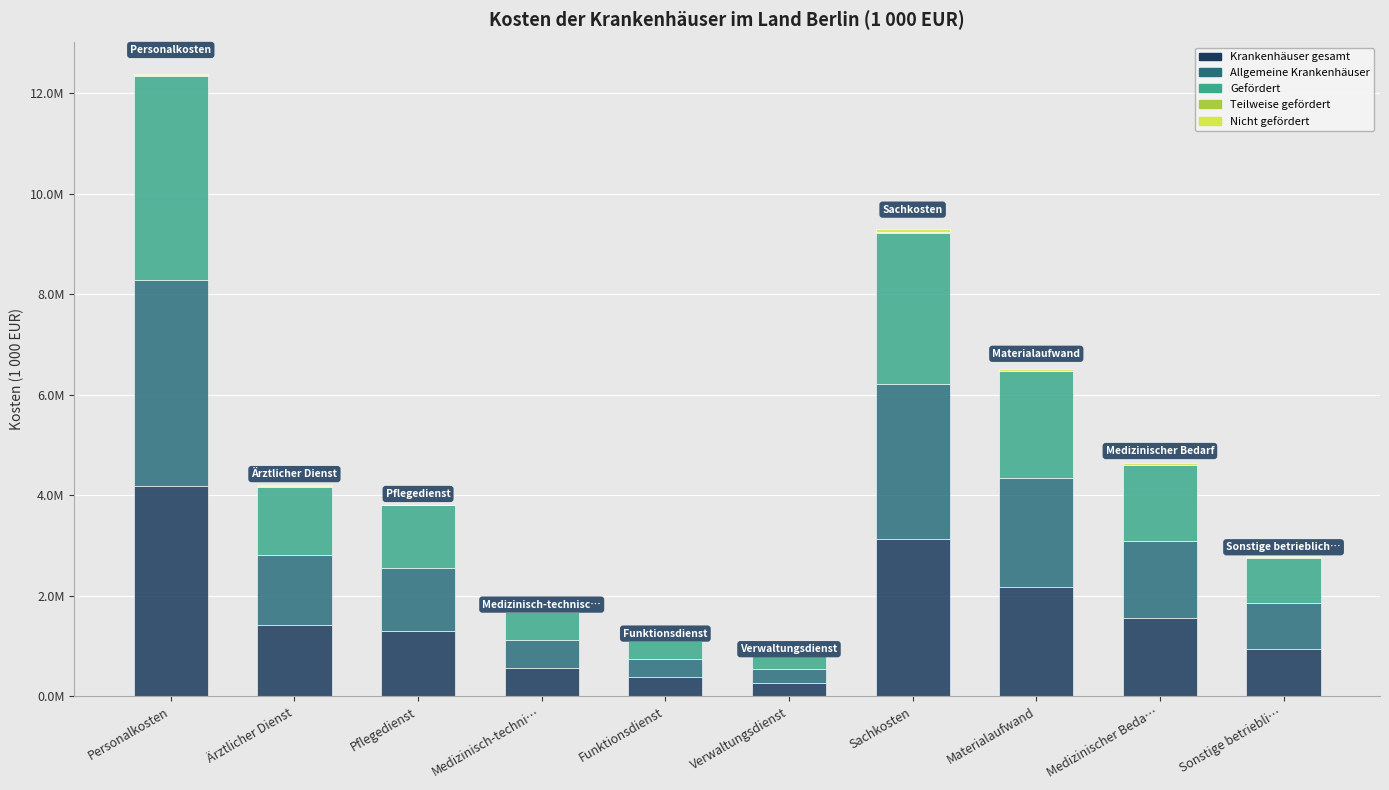

Is it true that Teilweise gefördert equals 576 at Medizinisch-techni…?

True